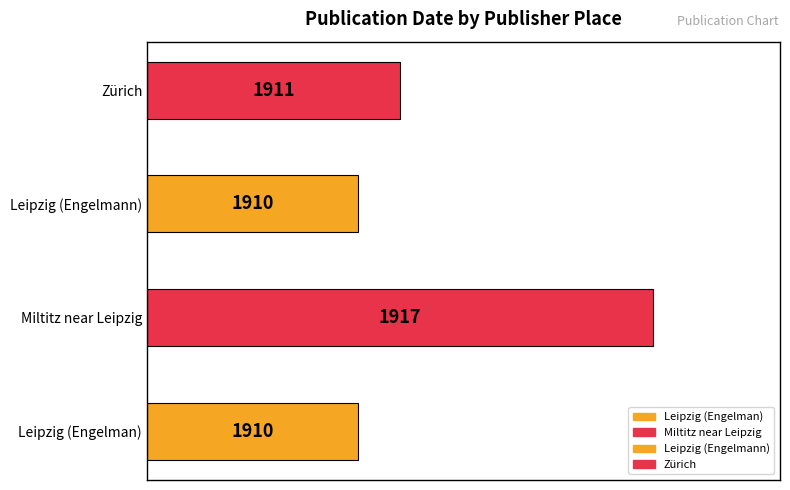

List the labels in order of value, smallest first.

Leipzig (Engelman), Leipzig (Engelmann), Zürich, Miltitz near Leipzig